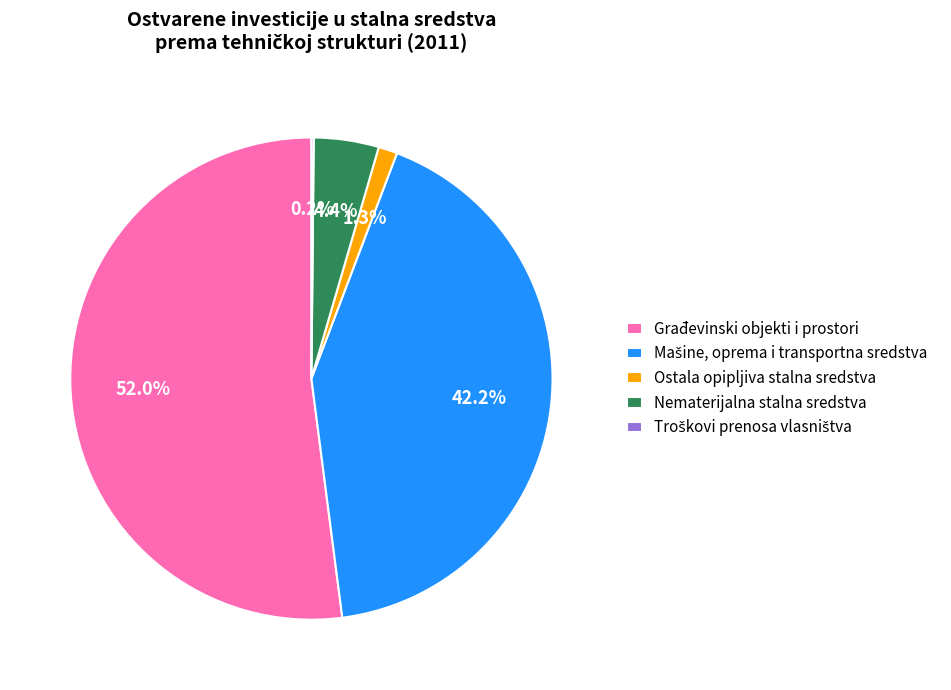

What portion of the pie excludes Ostala opipljiva stalna sredstva?

98.7%